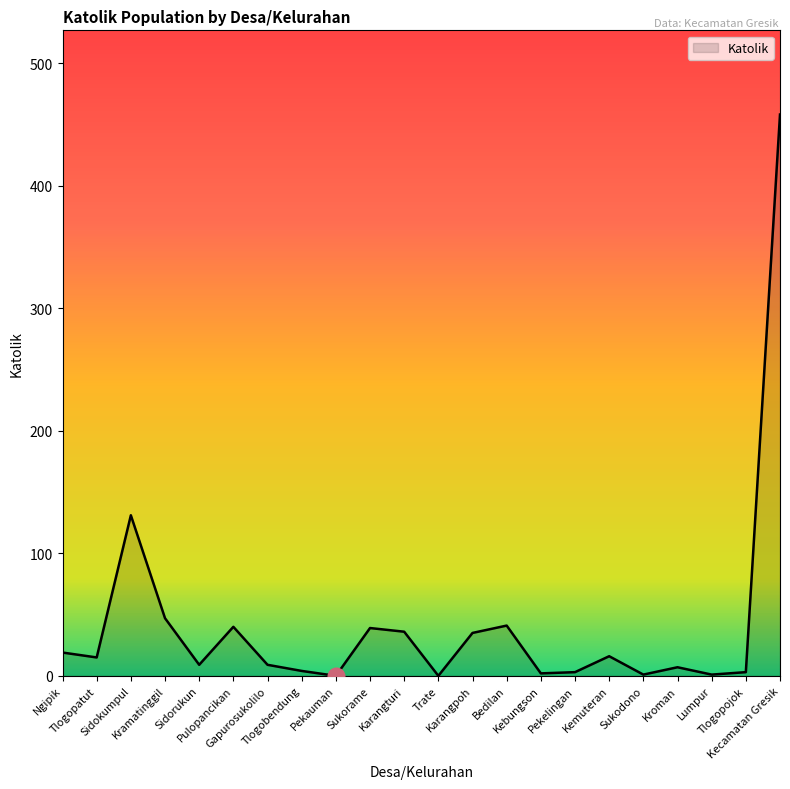

What is the greatest value displayed?

458